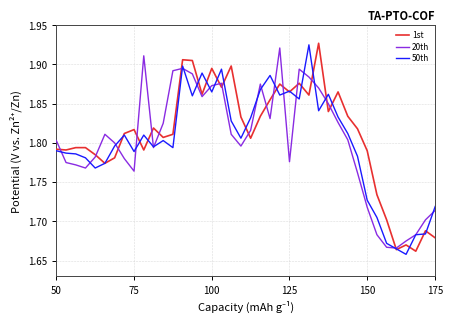

Is this an area chart (filled region under the line)?

No